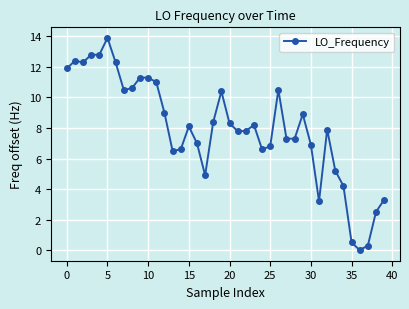

What is the value of the 15th point from the left?

6.6